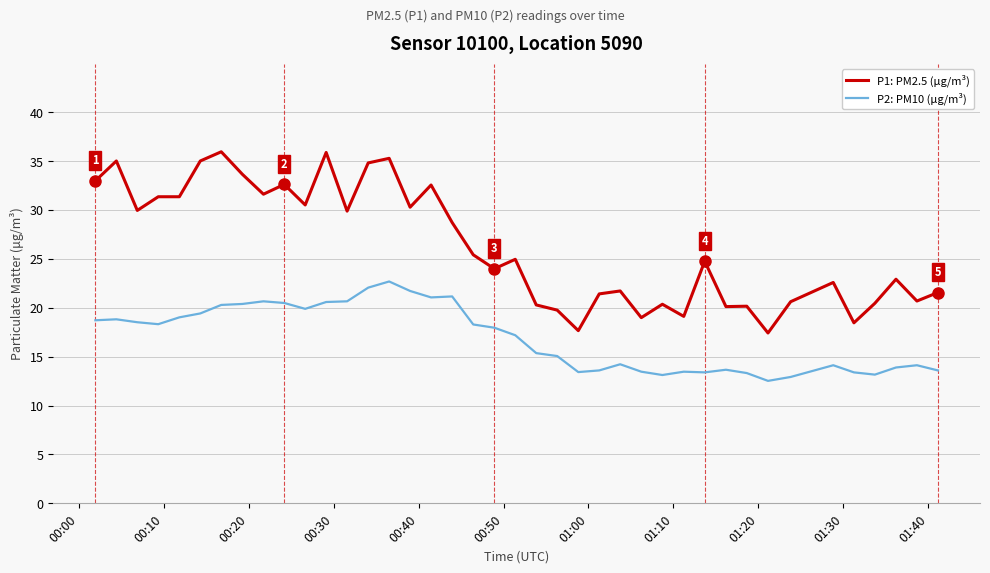

Does the chart have visible grid lines?

Yes